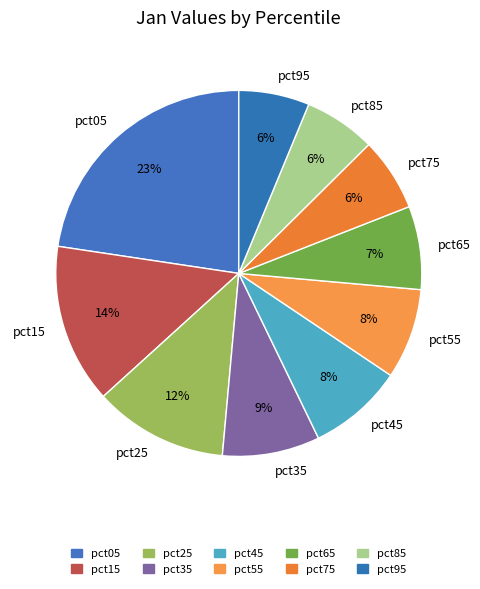

To the nearest percent, what is the average slice percentage?

10%